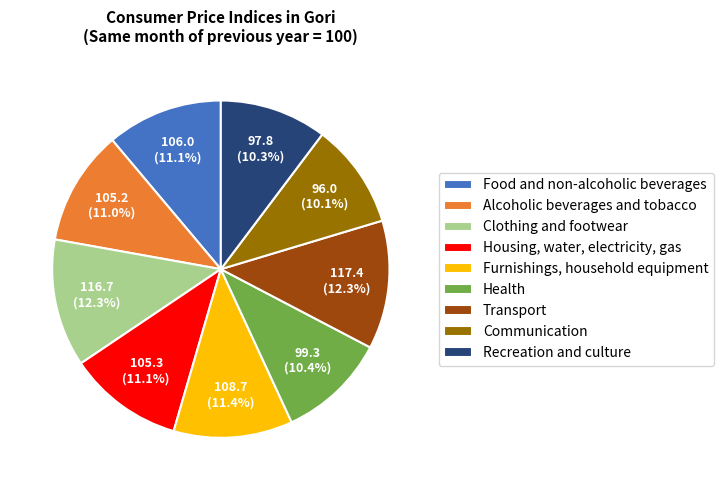

How many segments does this pie chart have?

9